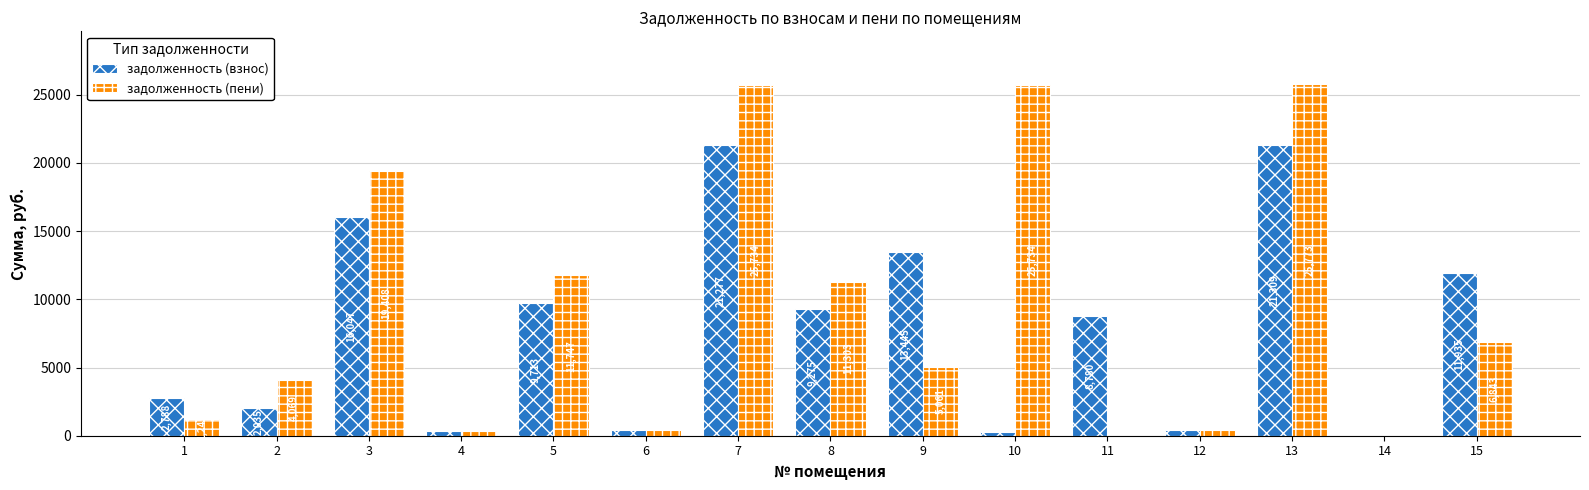

How many values in задолженность (пени) are above zero?

13